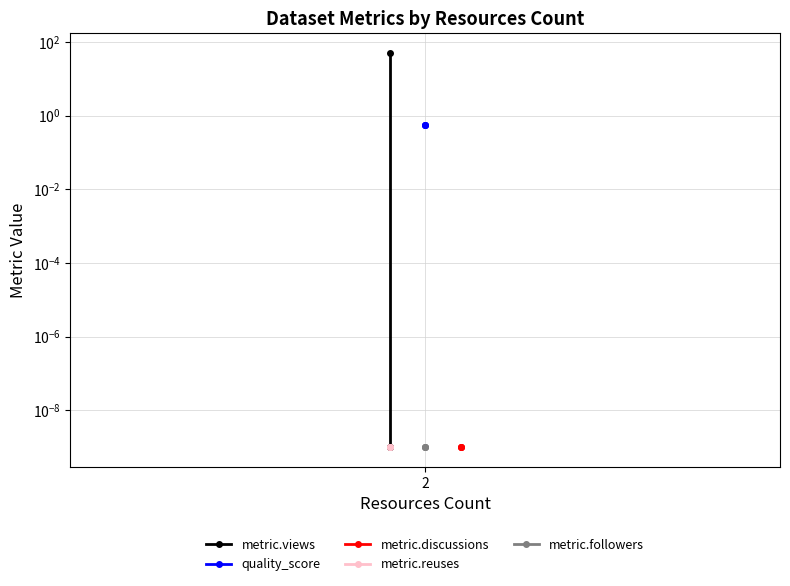

Which category has the lowest value across all series?

2